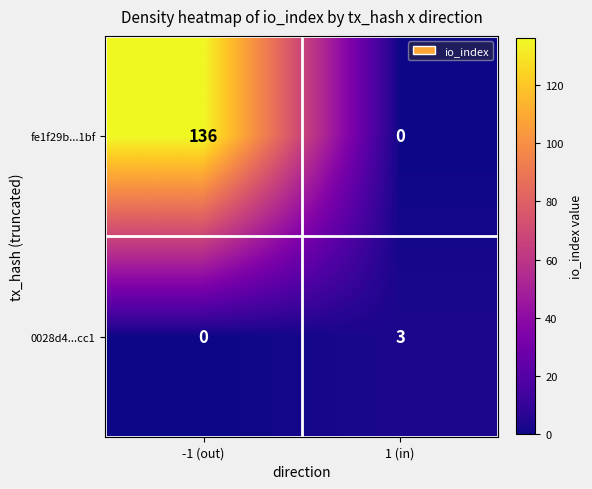

What is the sum of the 0028d4...cc1 values at -1 (out) and 1 (in)?

3